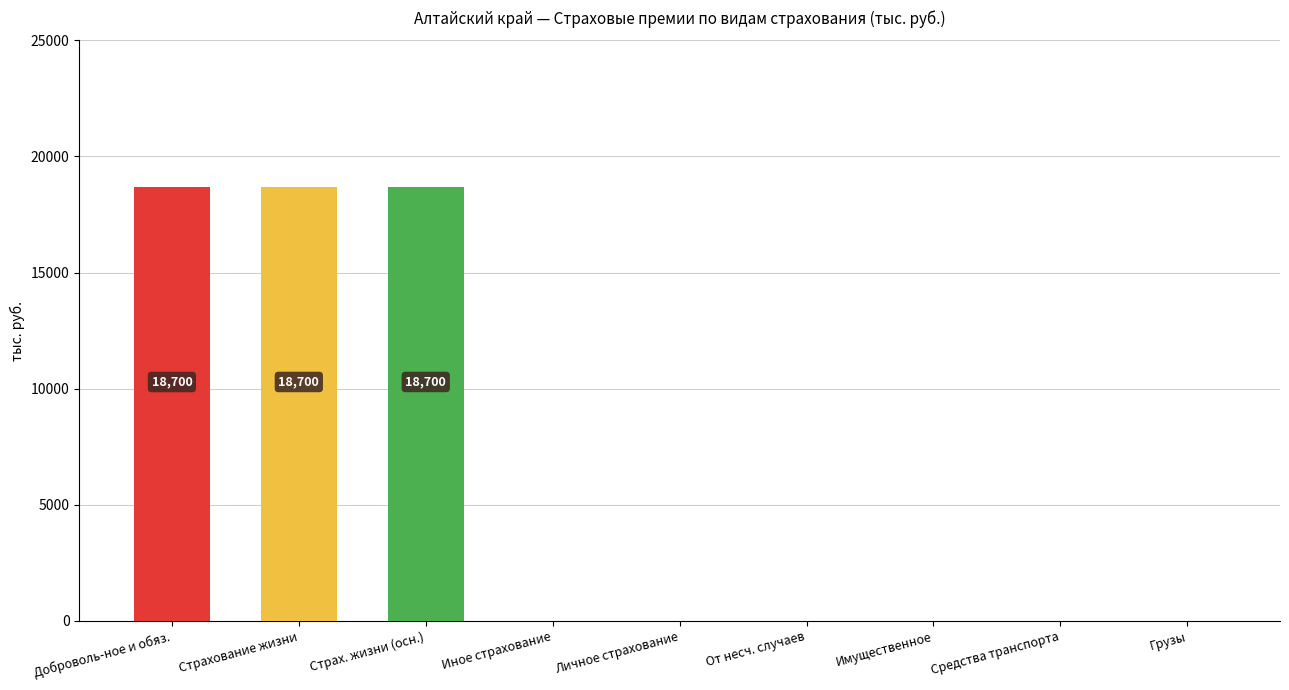

What is the sum of the values at Страх. жизни (осн.) and Иное страхование?

18699.9